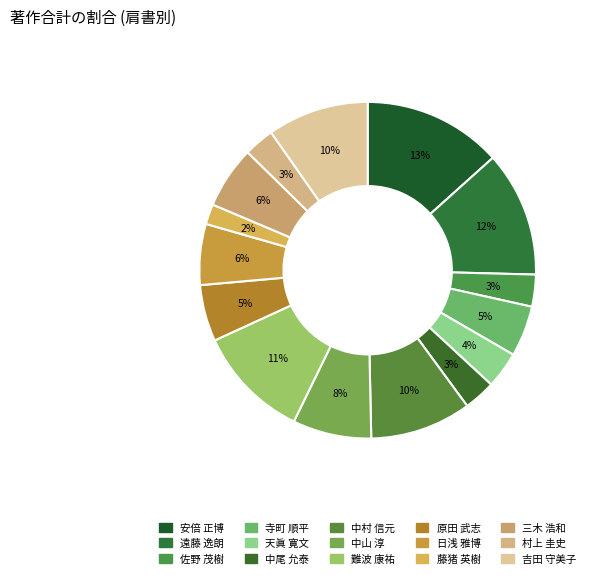

How many slices are in this pie chart?

15